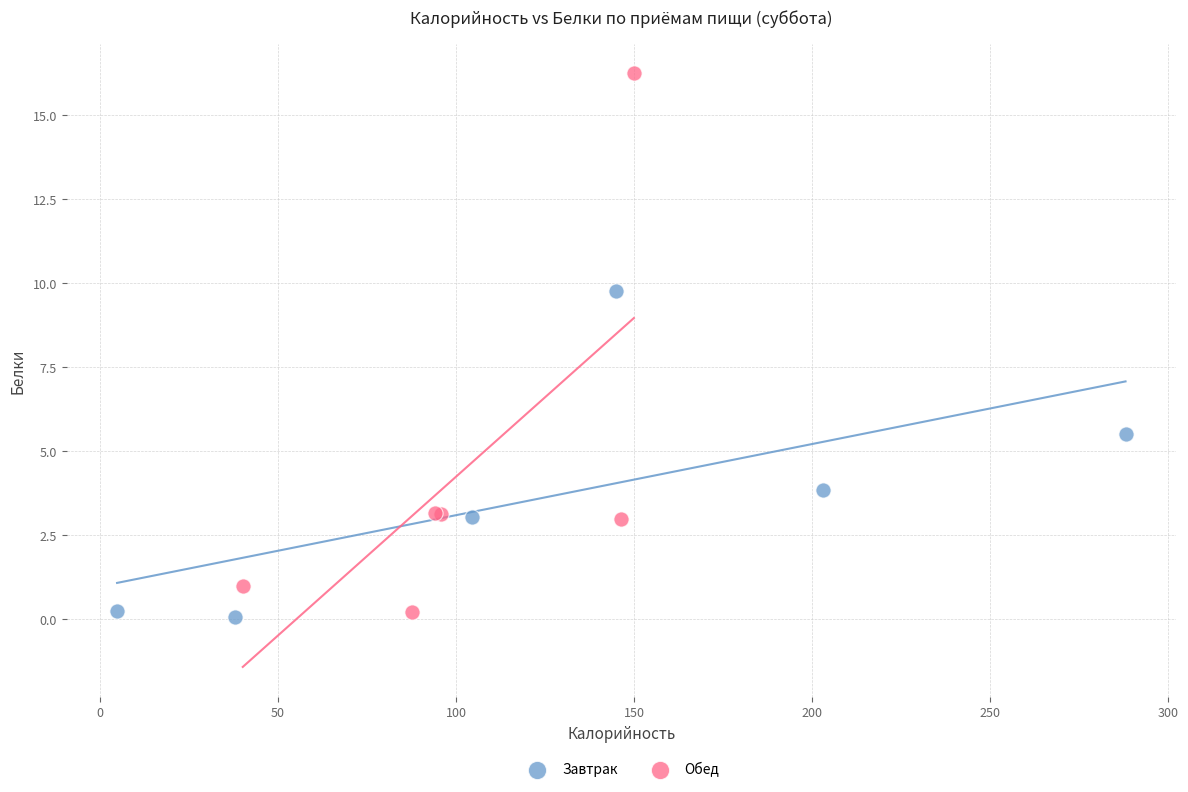

Which series has the largest Y range (max minus min)?

Обед